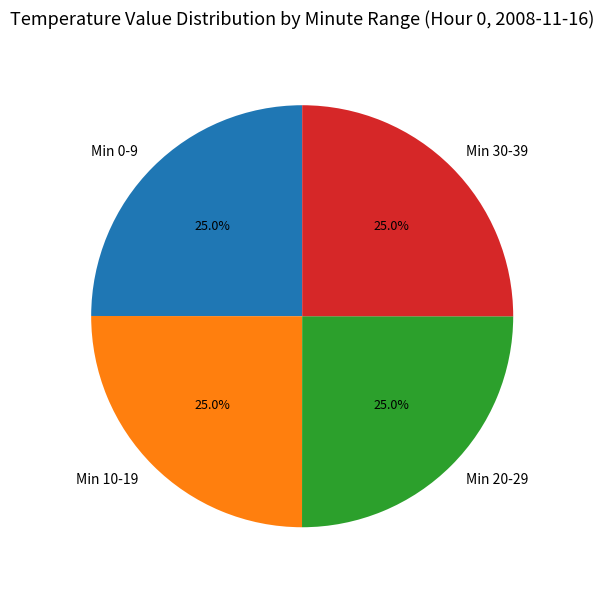

Approximately how many times larger is the value at Min 0-9 compared to Min 30-39?

1.0